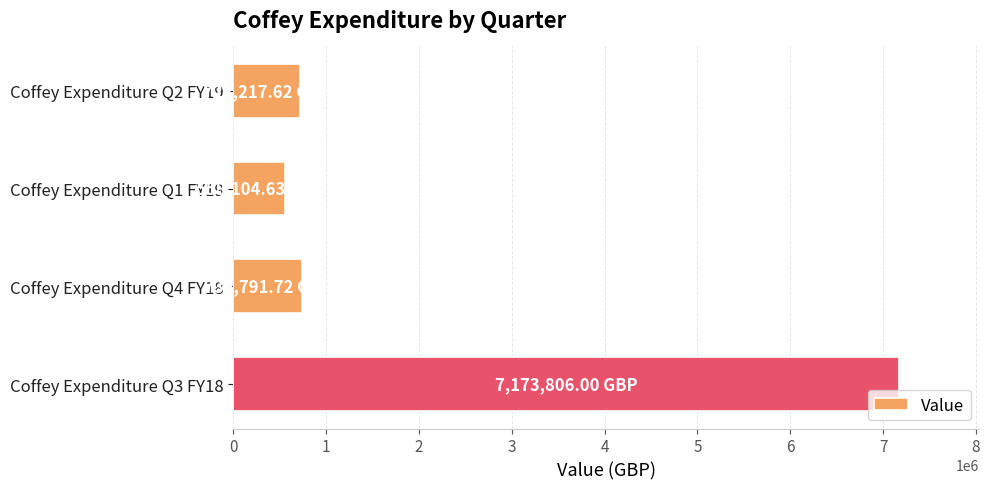

What is the ratio of the value at Coffey Expenditure Q2 FY19 to the value at Coffey Expenditure Q1 FY19?

1.3